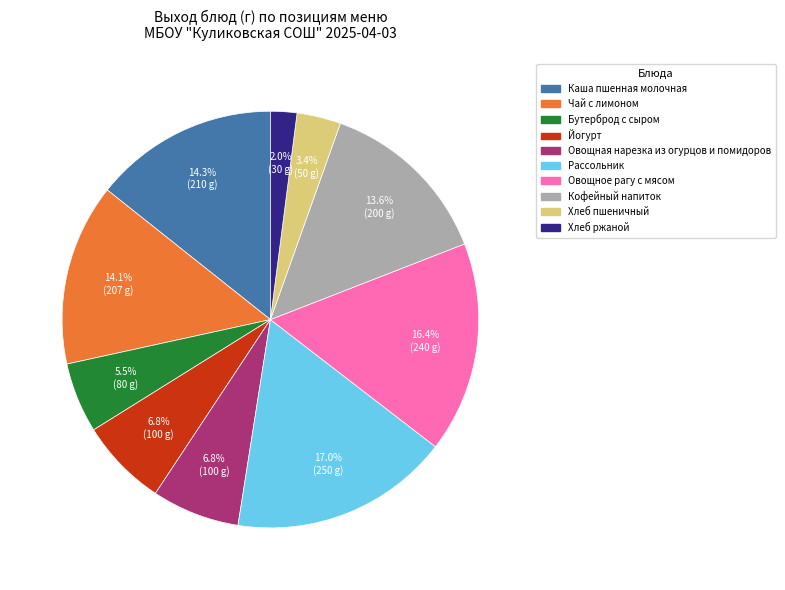

To the nearest percent, what is the difference between the largest and smallest slice percentages?

15%